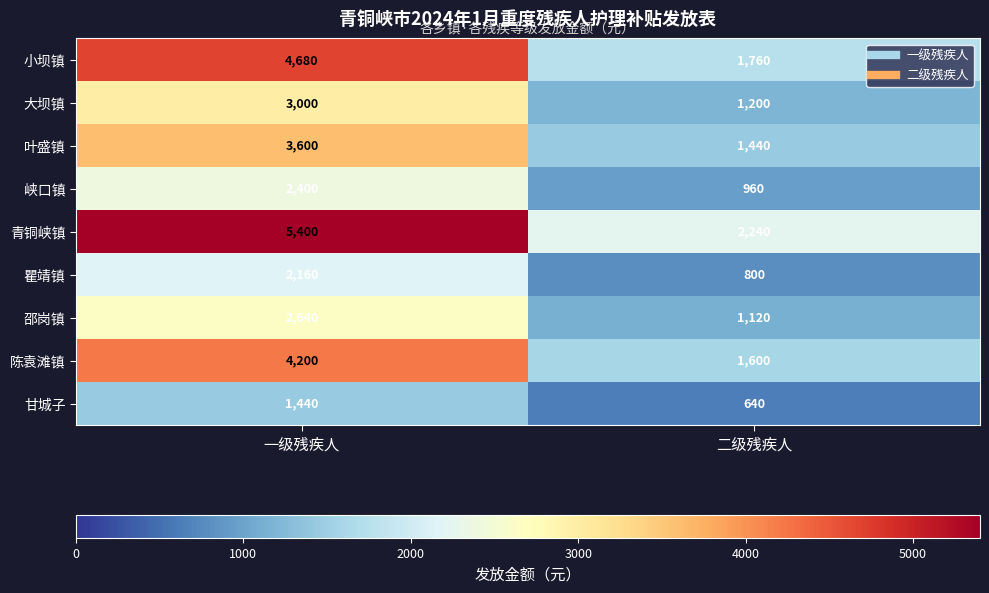

How many values in the 小坝镇 series are below 4680?

1